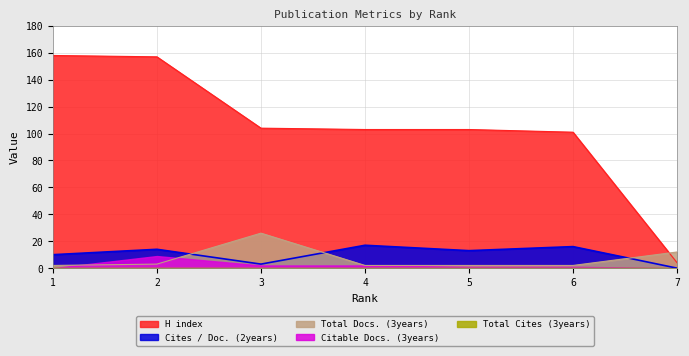

Which series has the largest total across all categories?

H index